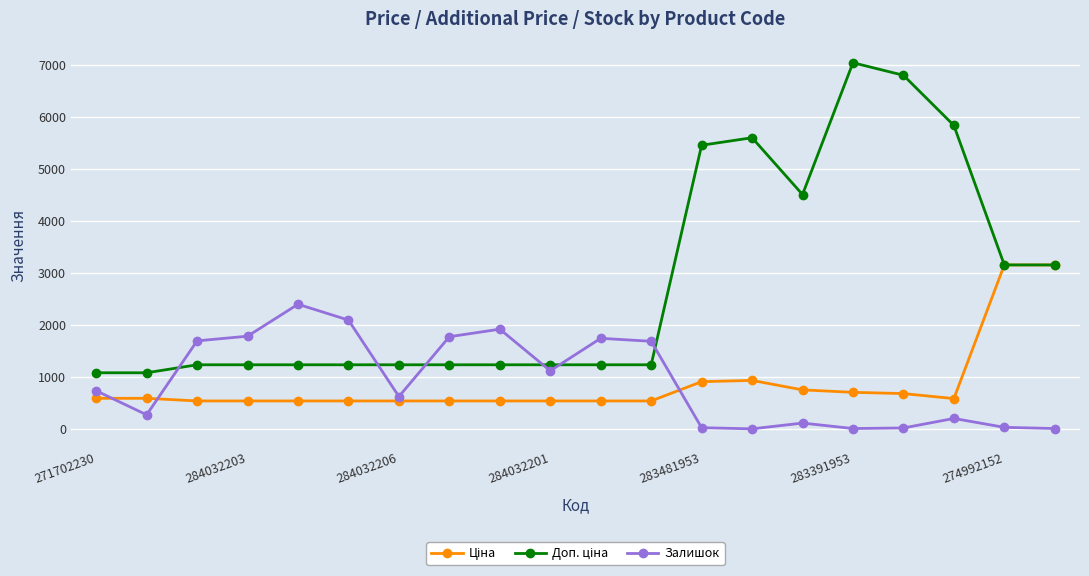

True or false: Доп. ціна has more than 2 interior local peaks.

False